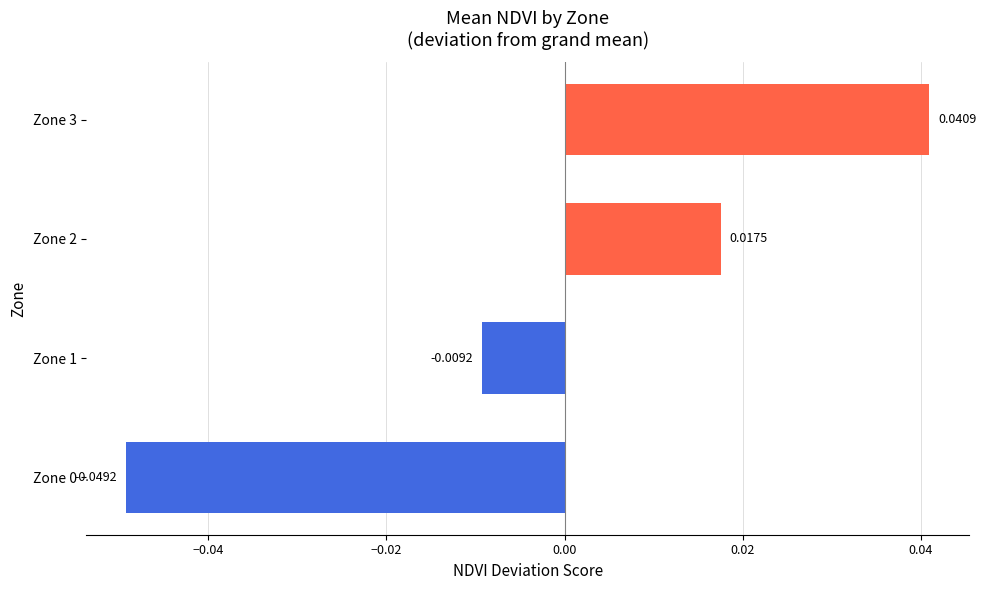

Which has a higher value, Zone 0 or Zone 3?

Zone 3